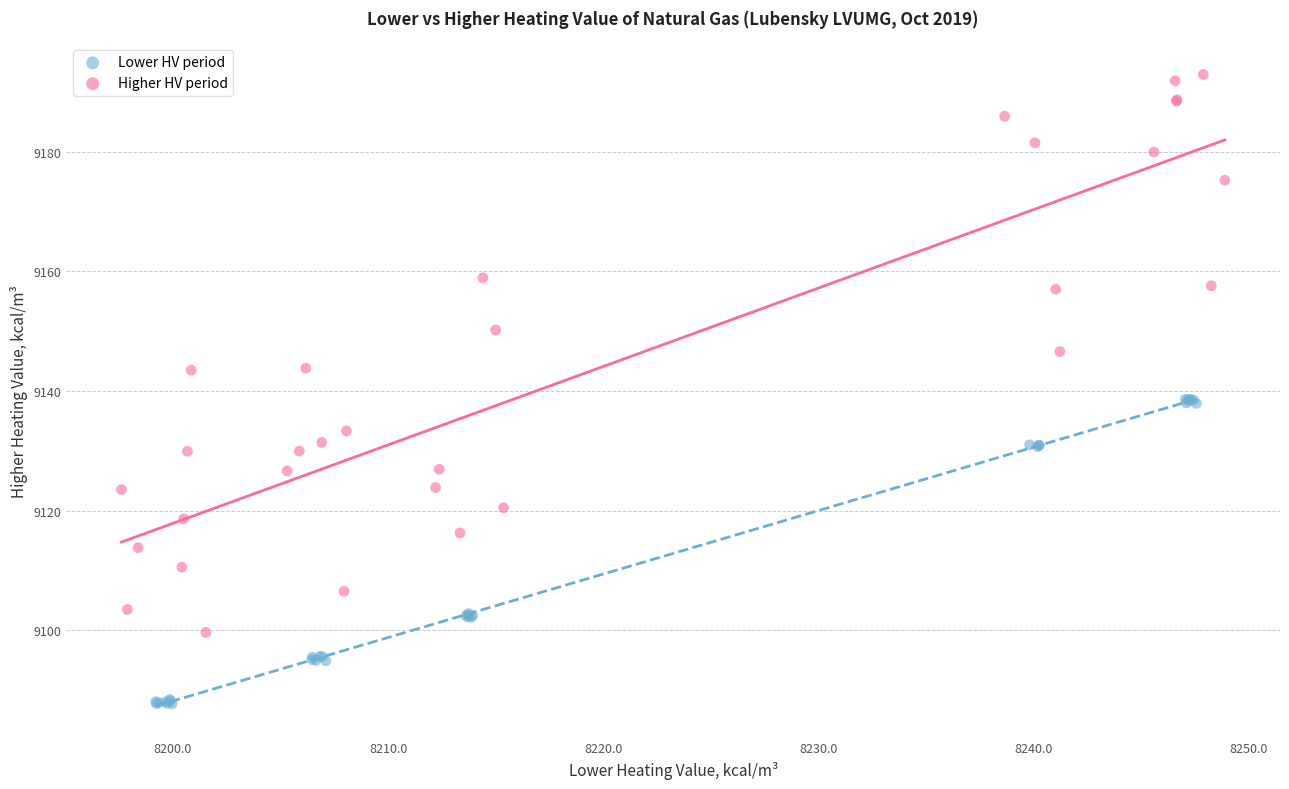

Which series contains the highest Y value?

Higher HV period